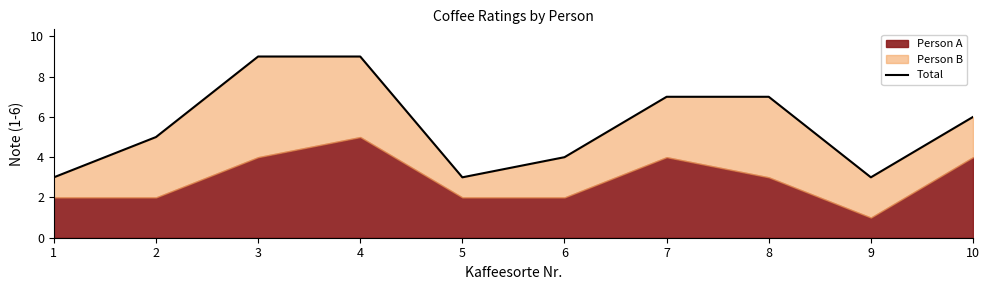

Reading left to right, what are all the values shown in this chart?

3	5	9	9	3	4	7	7	3	6